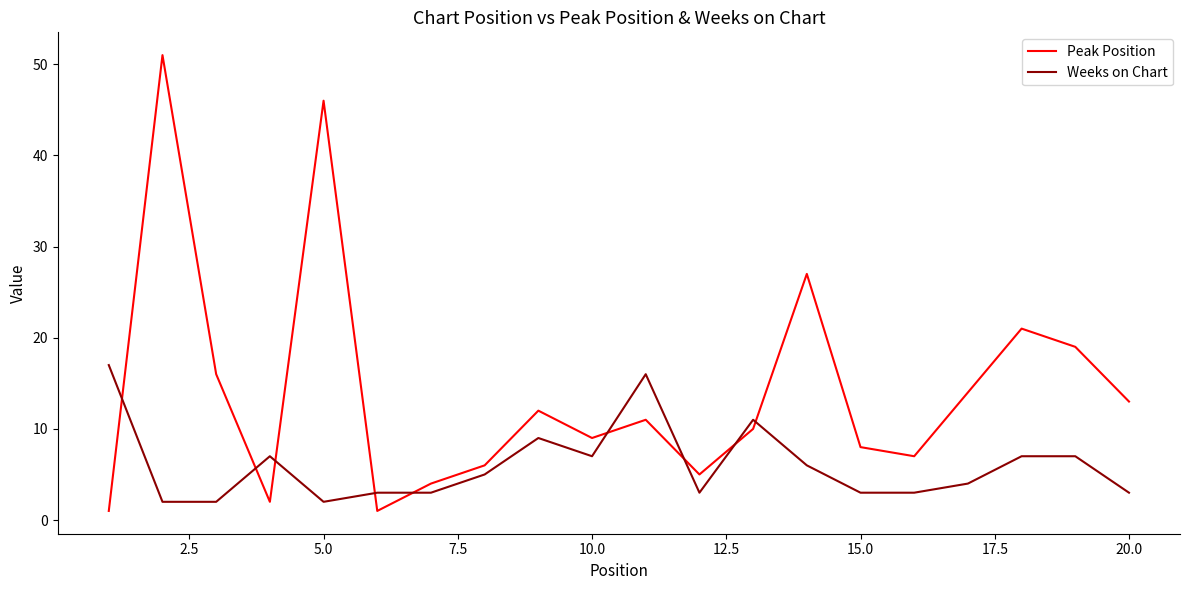

Which series has the largest total across all categories?

Peak Position